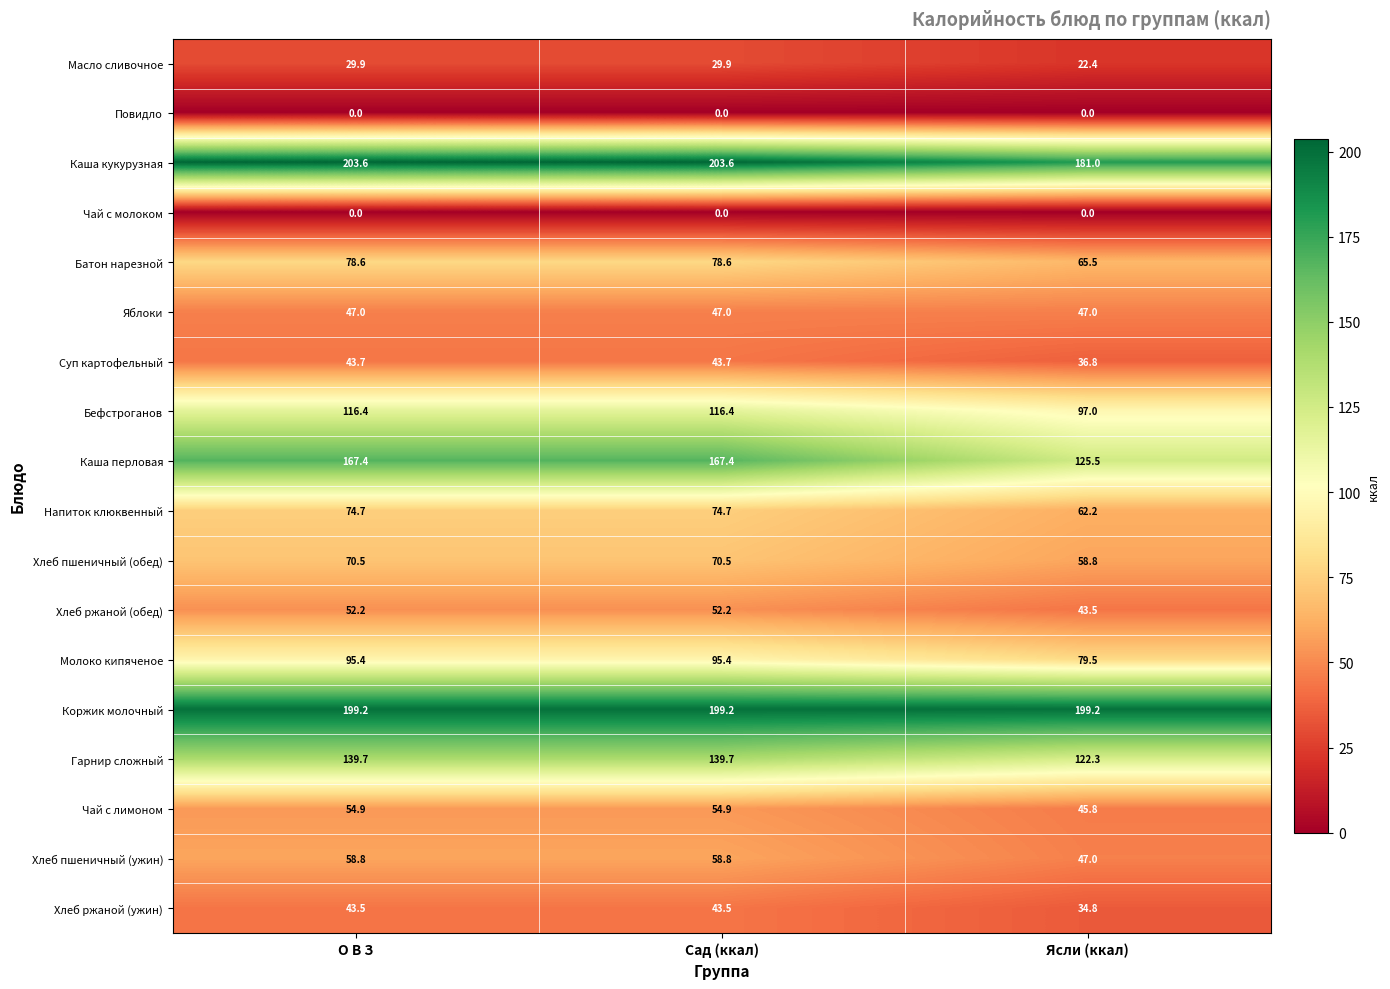

What value does the Гарнир сложный series have at Сад (ккал)?

139.7